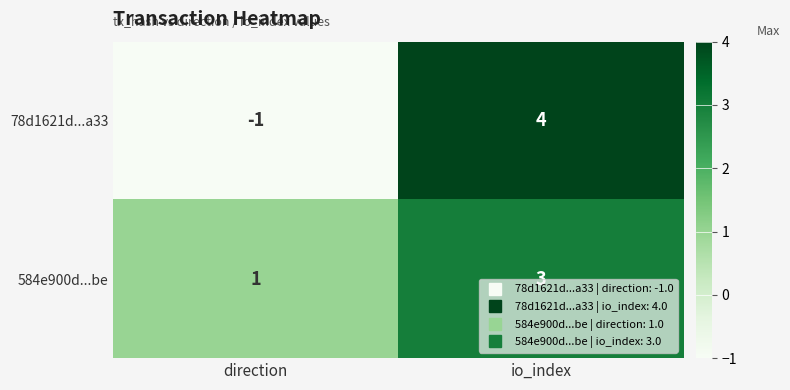

Where is 584e900d...be nearest to the value 2?

direction